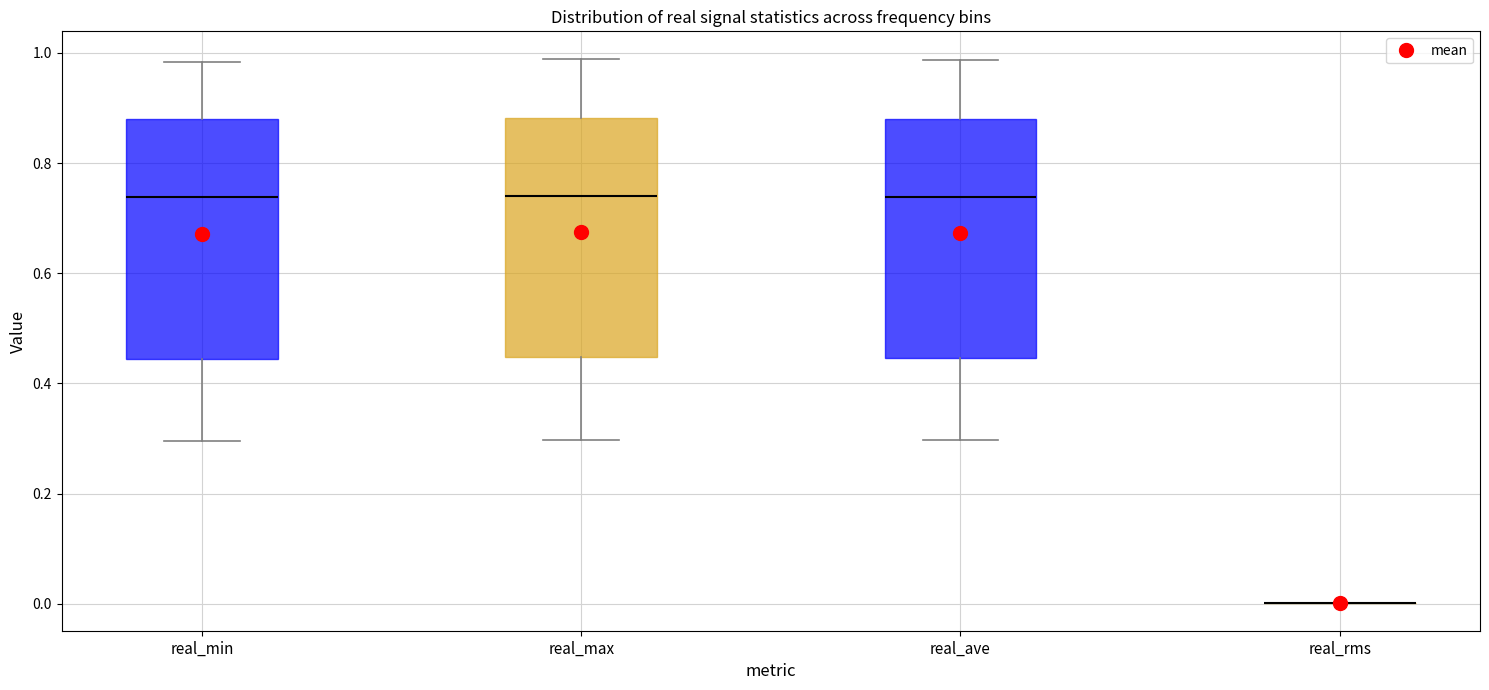

Reading left to right, transcribe this box plot: for each box, give where its median line is, the range the box spans, and where its two whiskers end, as read against the y-axis. The values are not printed on the chart, so give them approximately, as read against the axis.

real_min: median 0.74, box 0.44 to 0.88, whiskers 0.30 to 0.98
real_max: median 0.74, box 0.44 to 0.88, whiskers 0.30 to 0.98
real_ave: median 0.74, box 0.44 to 0.88, whiskers 0.30 to 0.98
real_rms: box collapsed to a line at 0.00, whiskers 0.00 to 0.00